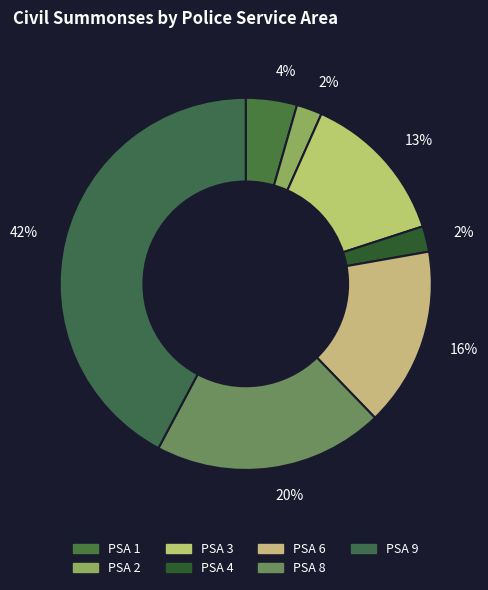

Is it true that PSA 8 is 32% of the pie?

False